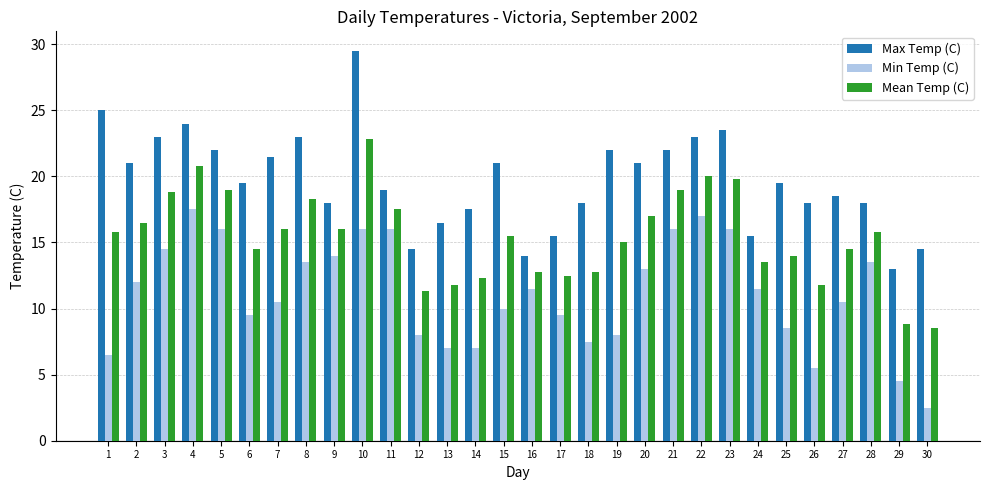

Are the bars grouped side by side (vs. stacked)?

Yes